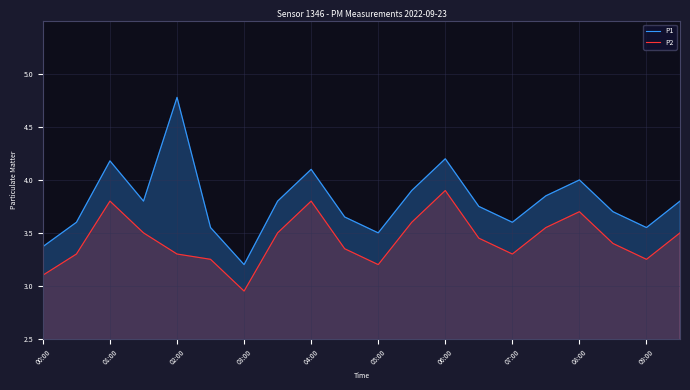

Which series changed the most between 03:00 and 06:00?

P1